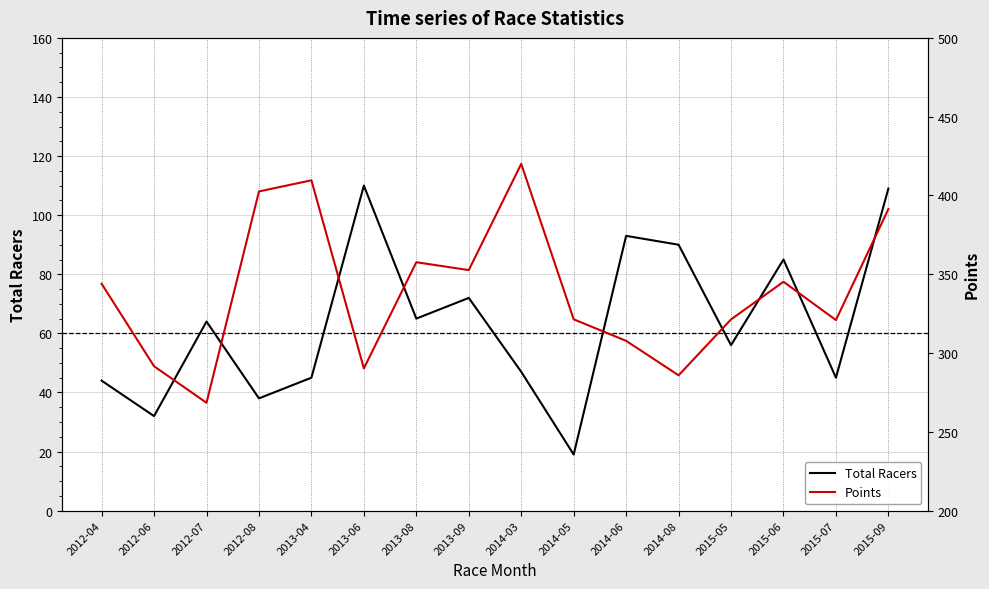

What is the difference between the Points values at 2012-07 and 2014-05?

52.9